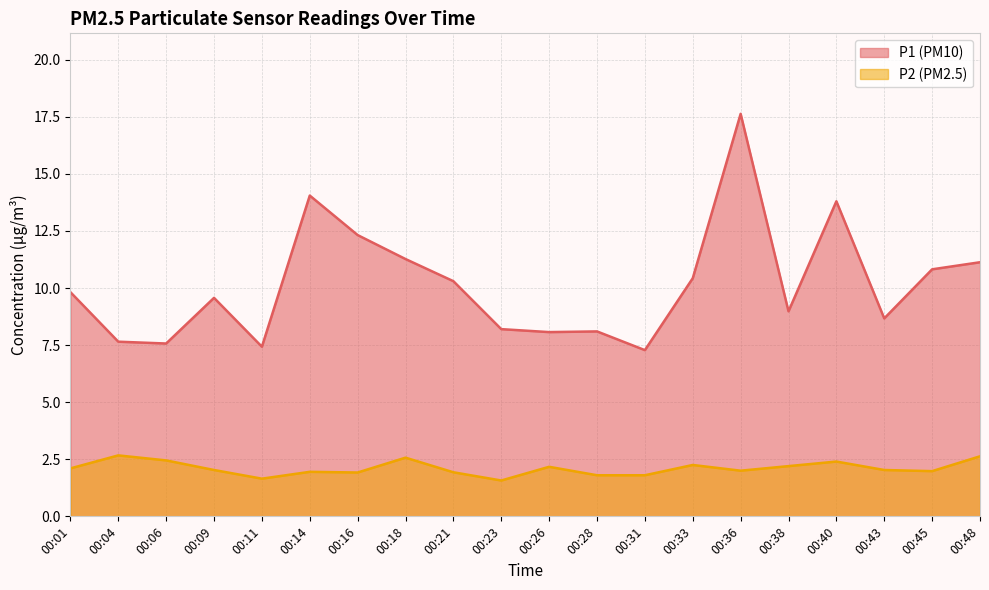

Between 00:45 and 00:28, which is larger?

00:45